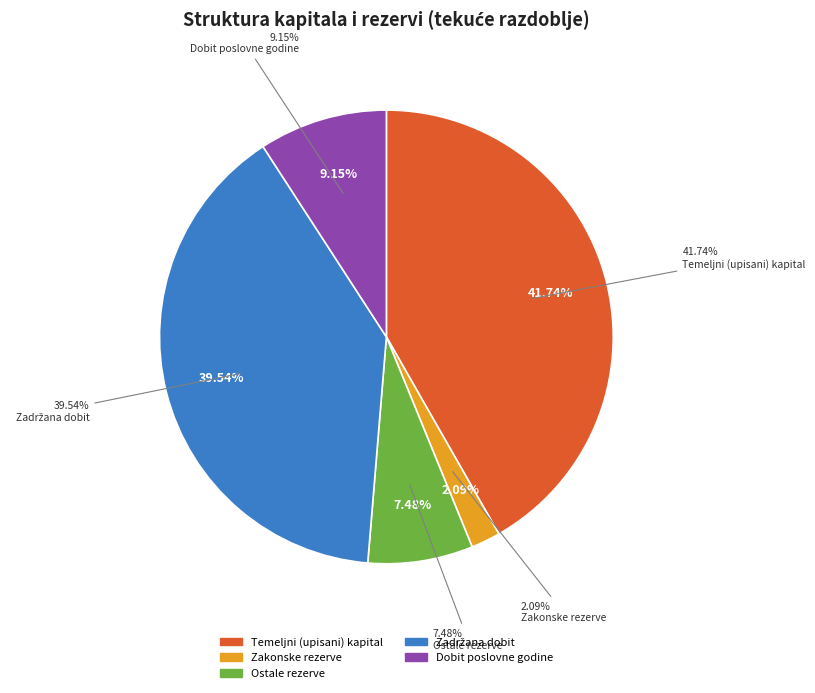

Which category has the smallest portion of the pie?

Zakonske rezerve